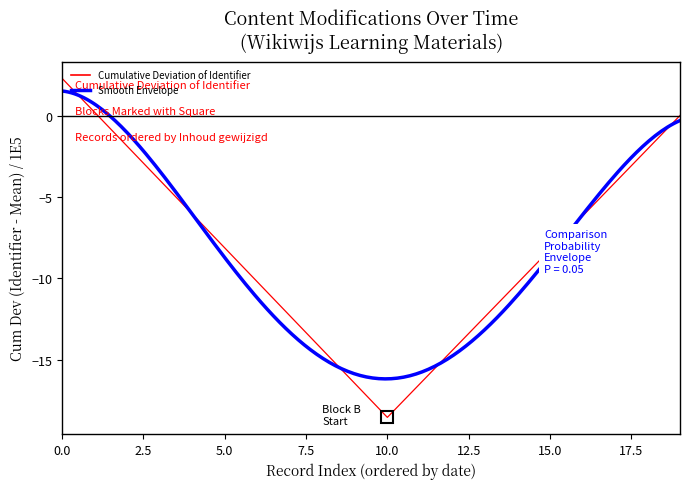

At which category does the data reach its first local valley?

10